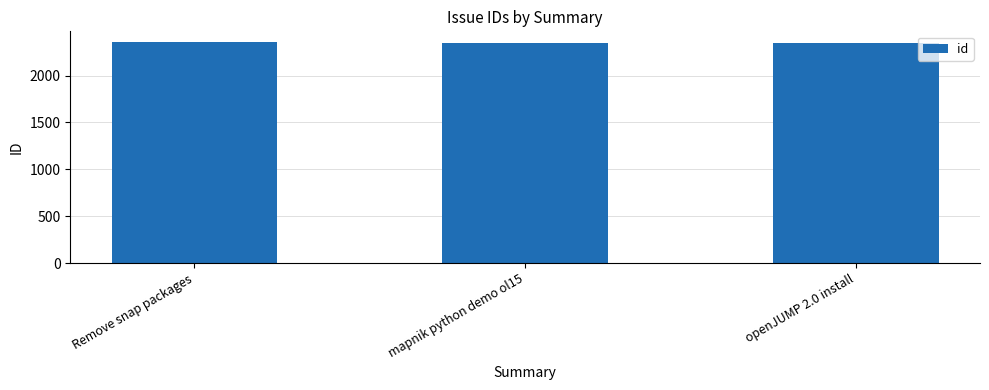

What is the sum of the values at Remove snap packages and openJUMP 2.0 install?

4705